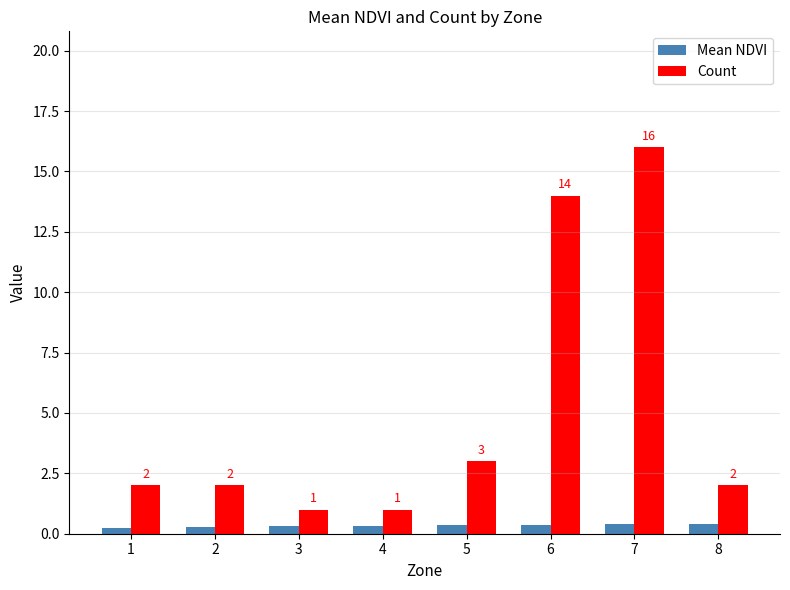

How many bars are there in total?

16